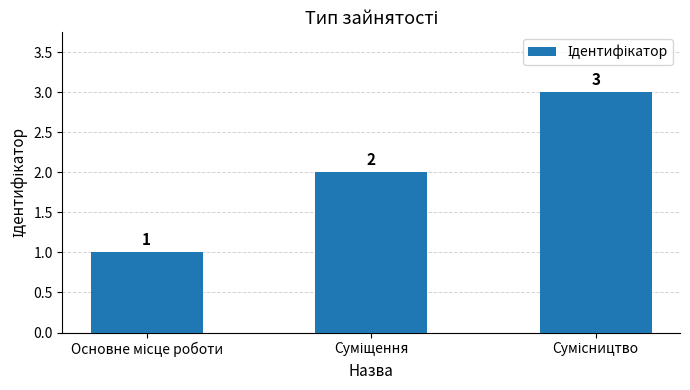

What is the minimum value shown in the chart?

1